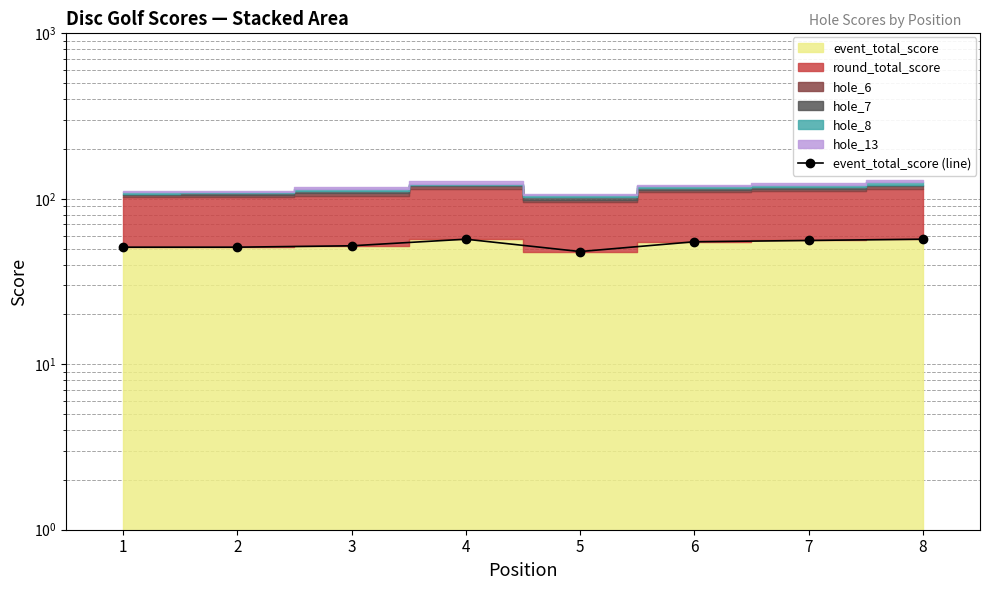

Read the value at 1.

51